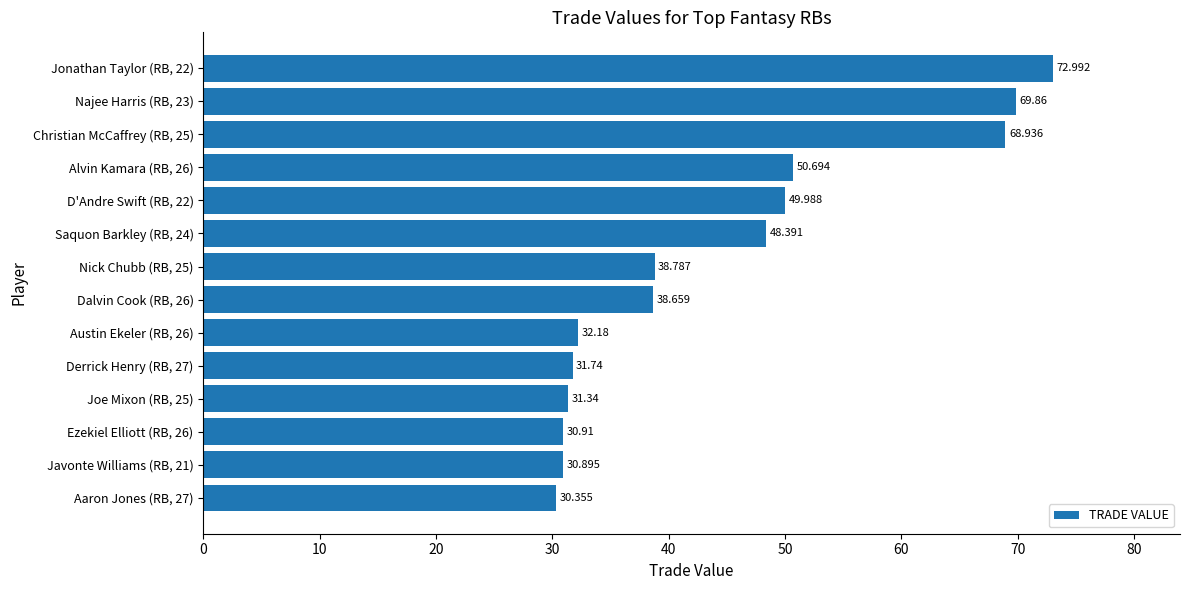

Are the bars horizontal?

Yes